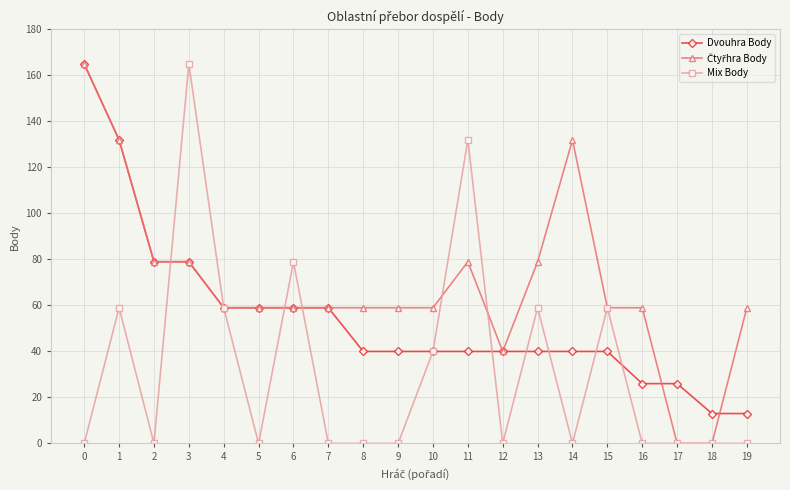

Is it true that Mix Body equals -53 at 18?

False